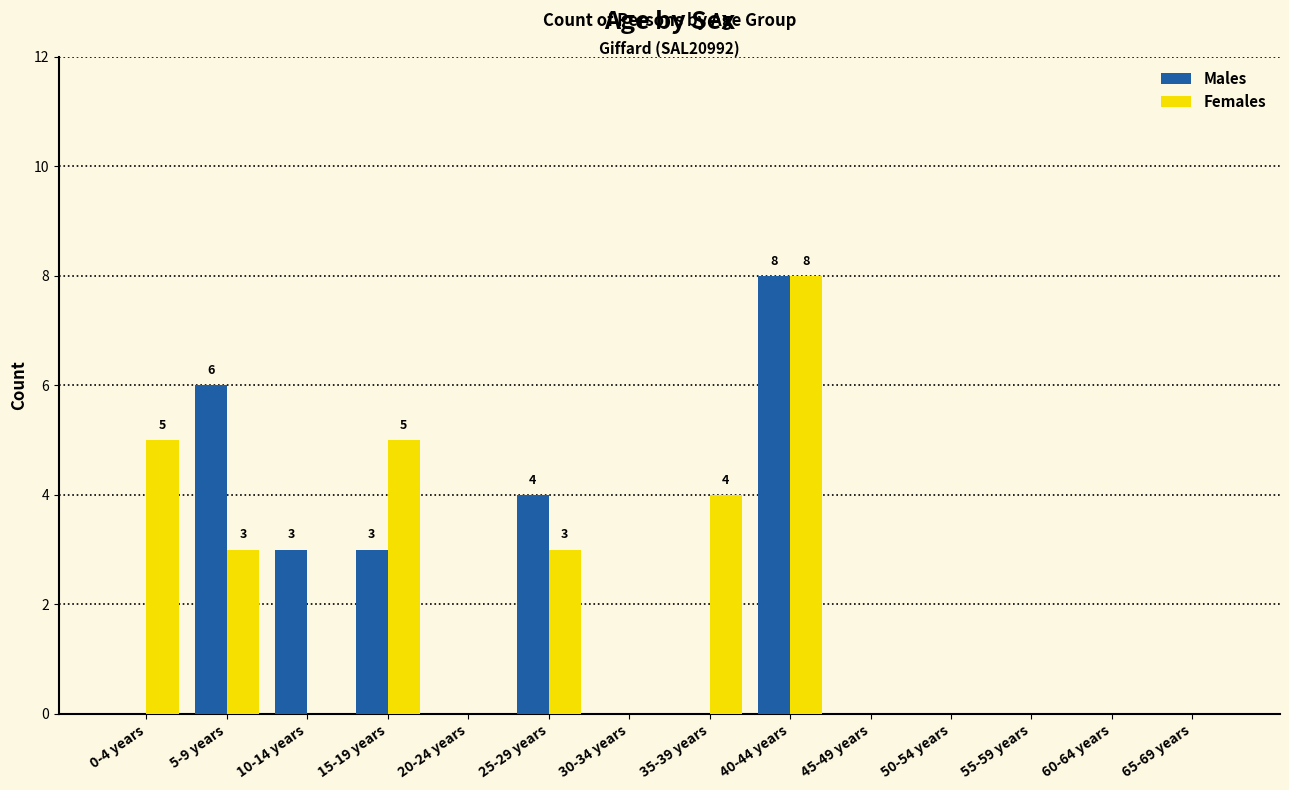

What is the total value across all series at 40-44 years?

16